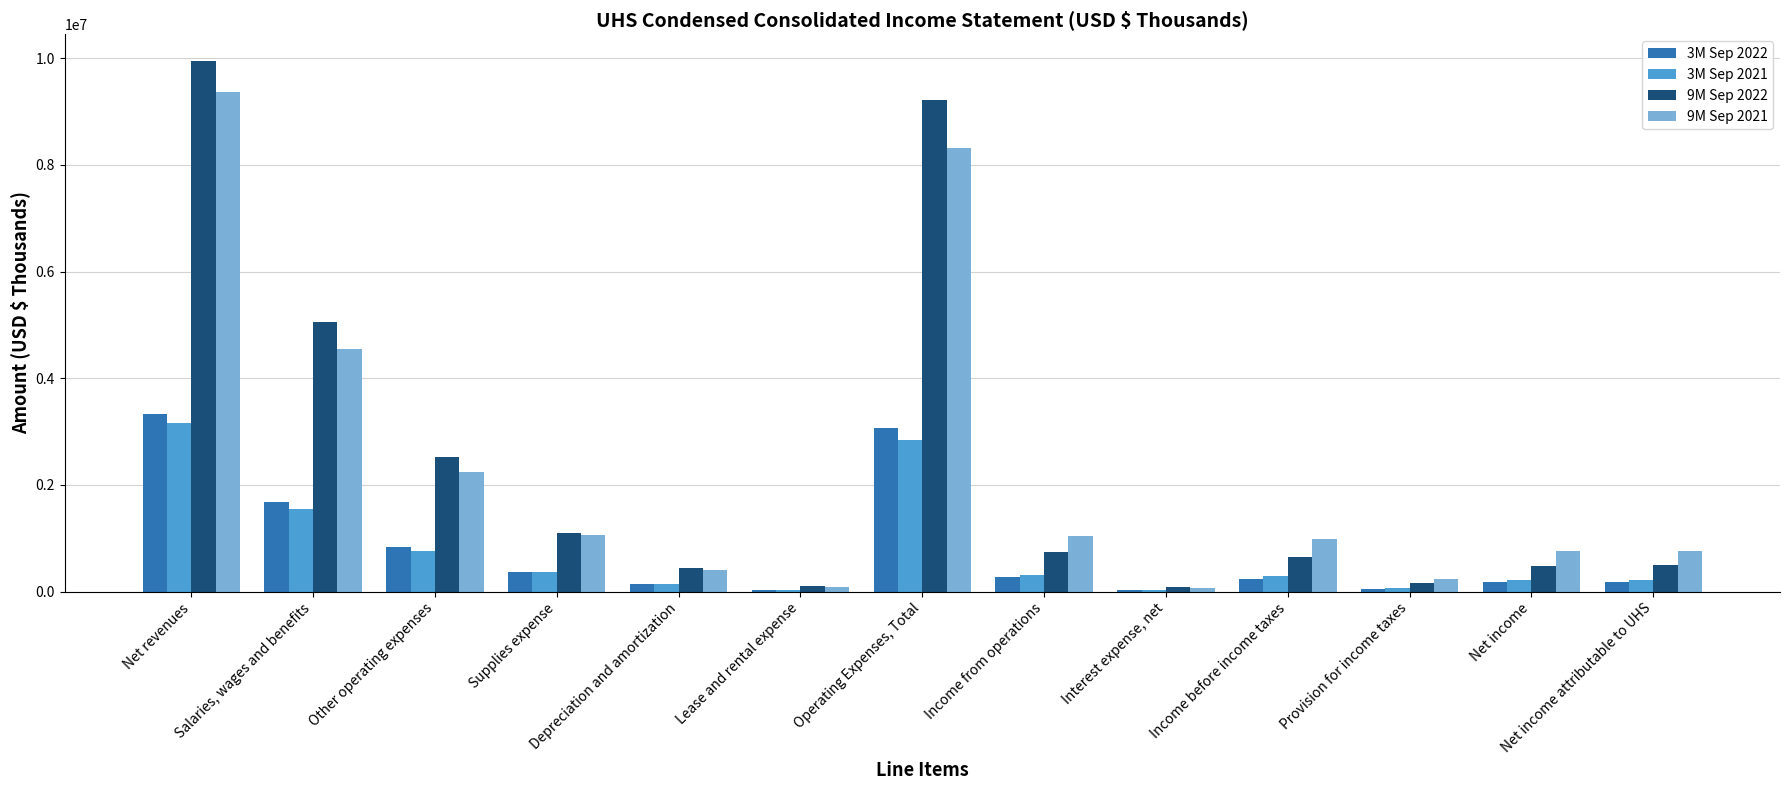

Where does the 3M Sep 2021 series first go above 286890?

Net revenues